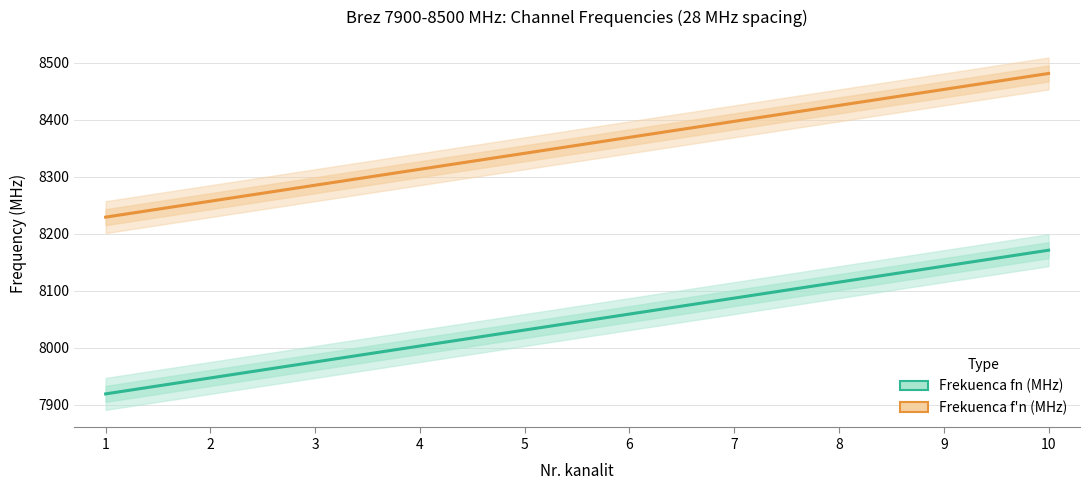

How many data points does each series have?

10